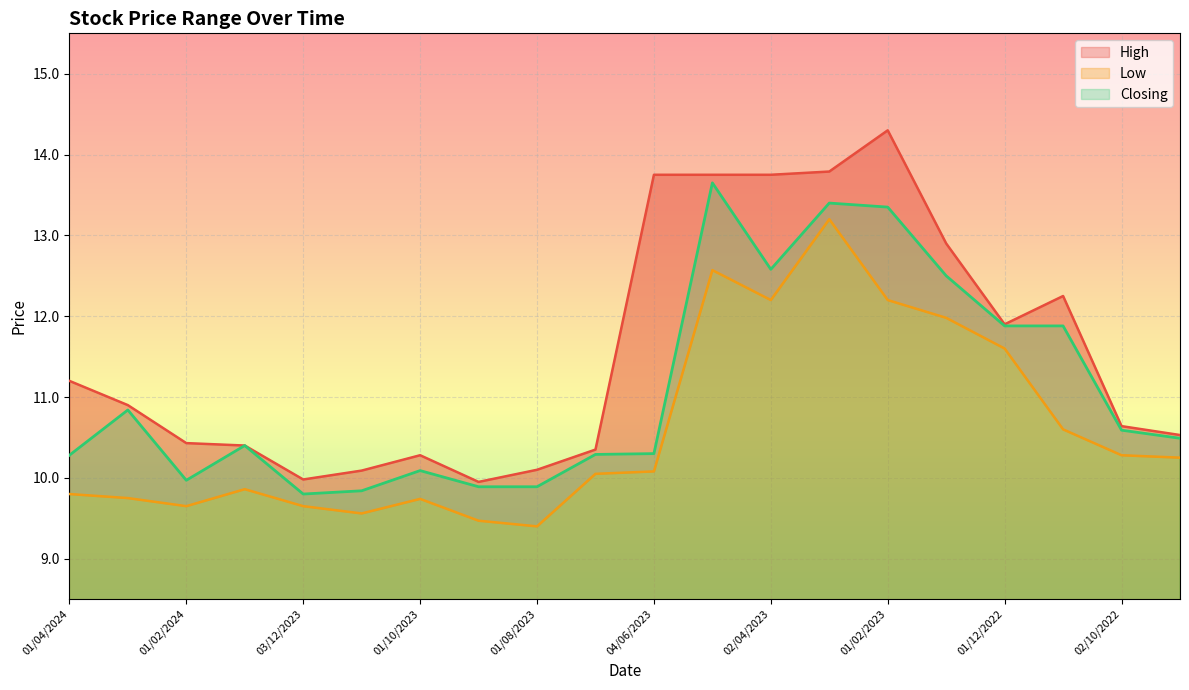

True or false: High and Low intersect in this chart.

False